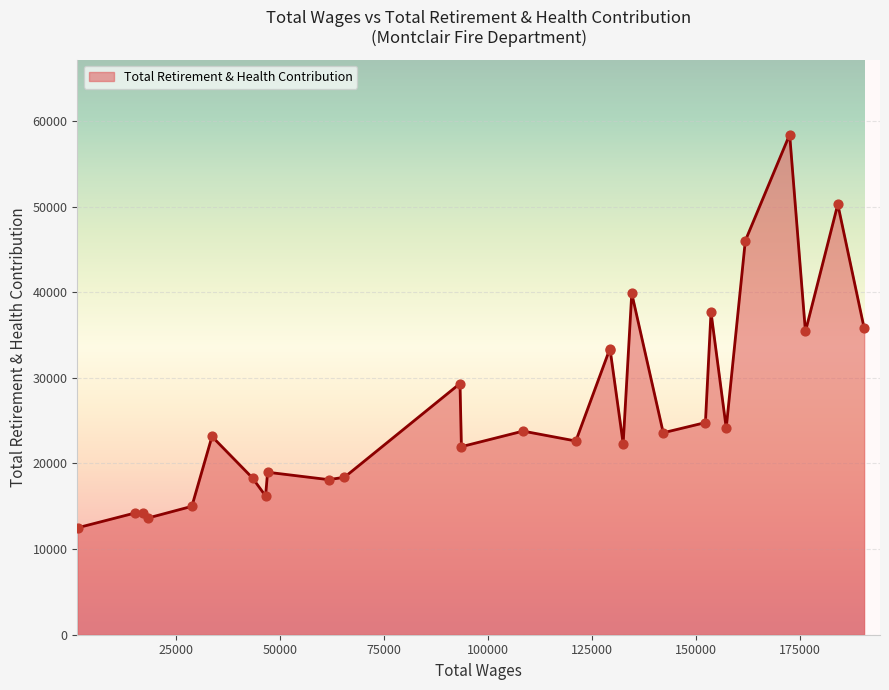

What is the maximum value shown in the chart?

58401